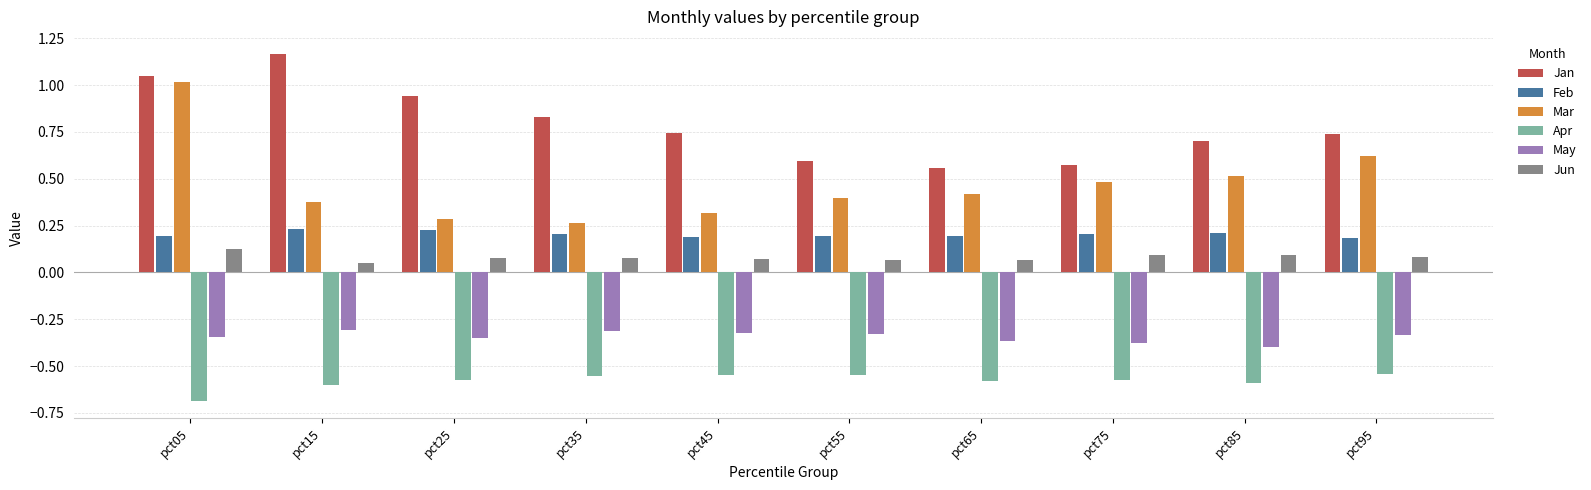

At pct75, list the series in order from smallest to largest.

Apr, May, Jun, Feb, Mar, Jan